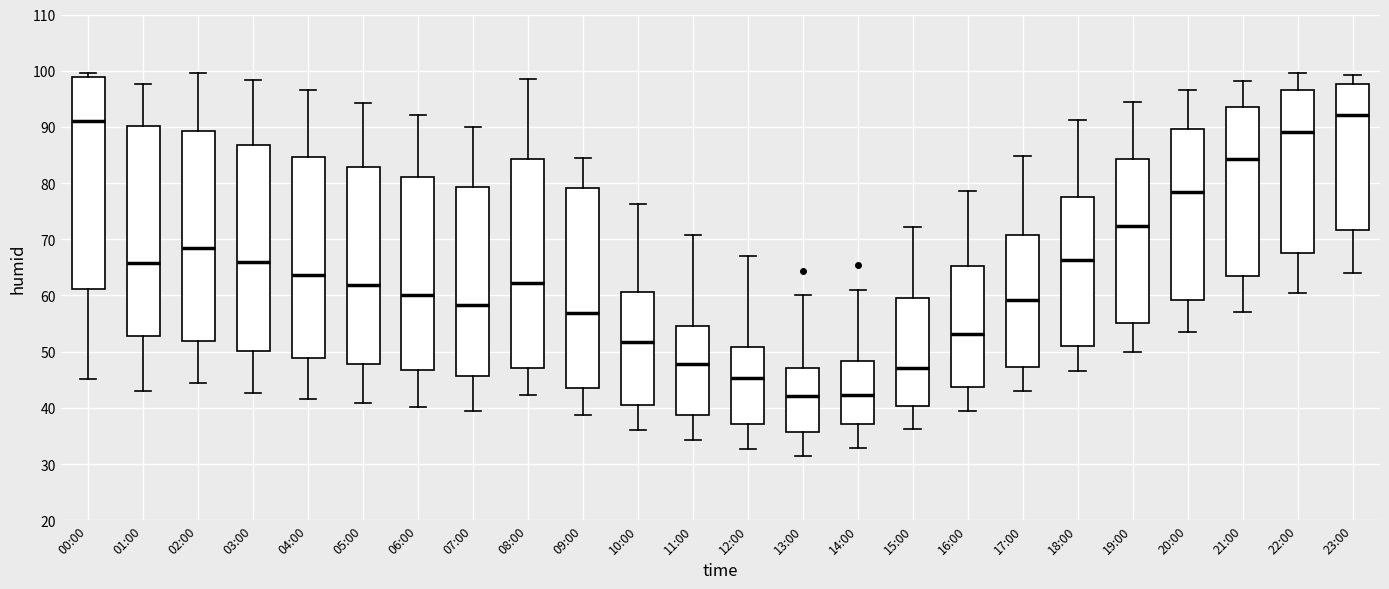

Reading left to right, read every box against the y-axis: the position of its median line, the range the box covers, and the ends of its whiskers. The values are not printed on the chart, so give them approximately, as read against the axis.

00:00: median 91, box 61 to 99, whiskers 45 to 100
01:00: median 66, box 53 to 90, whiskers 43 to 98
02:00: median 69, box 52 to 89, whiskers 44 to 100
03:00: median 66, box 50 to 87, whiskers 43 to 98
04:00: median 64, box 49 to 85, whiskers 42 to 97
05:00: median 62, box 48 to 83, whiskers 41 to 94
06:00: median 60, box 47 to 81, whiskers 40 to 92
07:00: median 58, box 46 to 79, whiskers 40 to 90
08:00: median 62, box 47 to 84, whiskers 42 to 99
09:00: median 57, box 43 to 79, whiskers 39 to 85
10:00: median 52, box 40 to 61, whiskers 36 to 76
11:00: median 48, box 39 to 55, whiskers 34 to 71
12:00: median 45, box 37 to 51, whiskers 33 to 67
13:00: median 42, box 36 to 47, whiskers 32 to 60
14:00: median 42, box 37 to 48, whiskers 33 to 61
15:00: median 47, box 40 to 59, whiskers 36 to 72
16:00: median 53, box 44 to 65, whiskers 40 to 79
17:00: median 59, box 47 to 71, whiskers 43 to 85
18:00: median 66, box 51 to 78, whiskers 47 to 91
19:00: median 72, box 55 to 84, whiskers 50 to 95
20:00: median 78, box 59 to 90, whiskers 54 to 97
21:00: median 84, box 63 to 94, whiskers 57 to 98
22:00: median 89, box 67 to 97, whiskers 61 to 100
23:00: median 92, box 72 to 98, whiskers 64 to 99